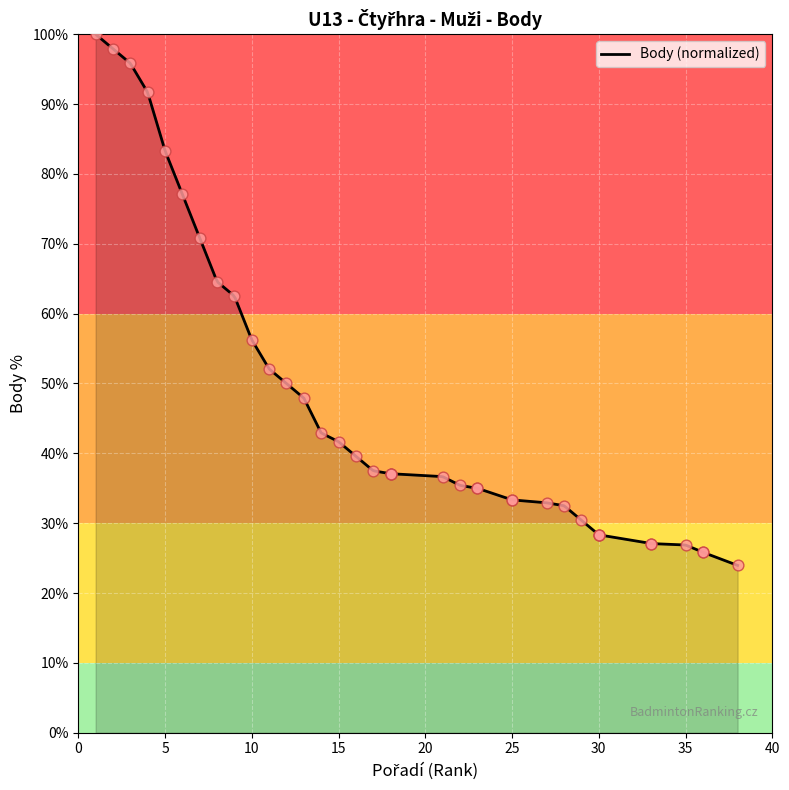

Which has a higher value, 30 or 18?

18